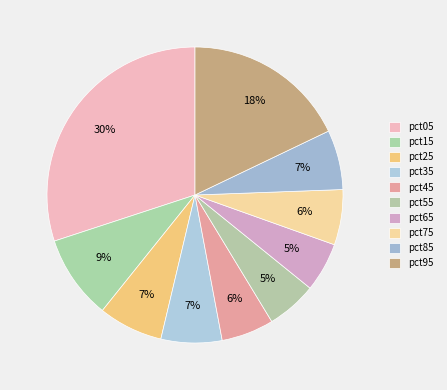

Count the number of slices in the pie.

10